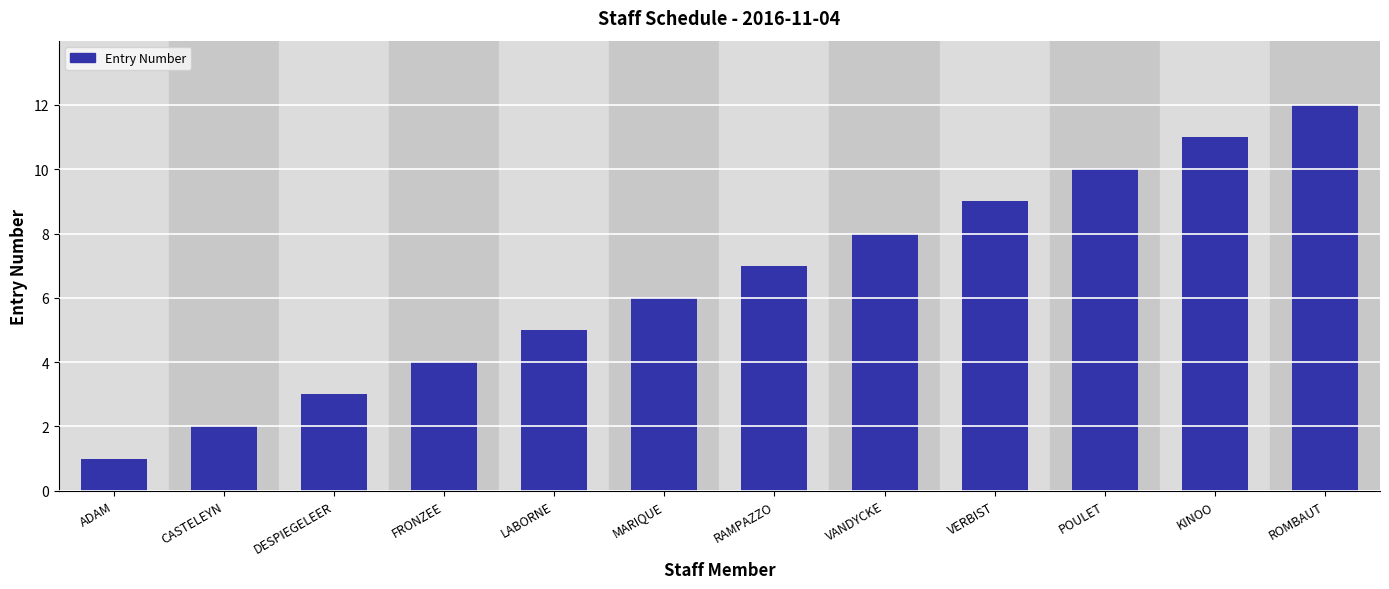

Which has a higher value, ROMBAUT or MARIQUE?

ROMBAUT